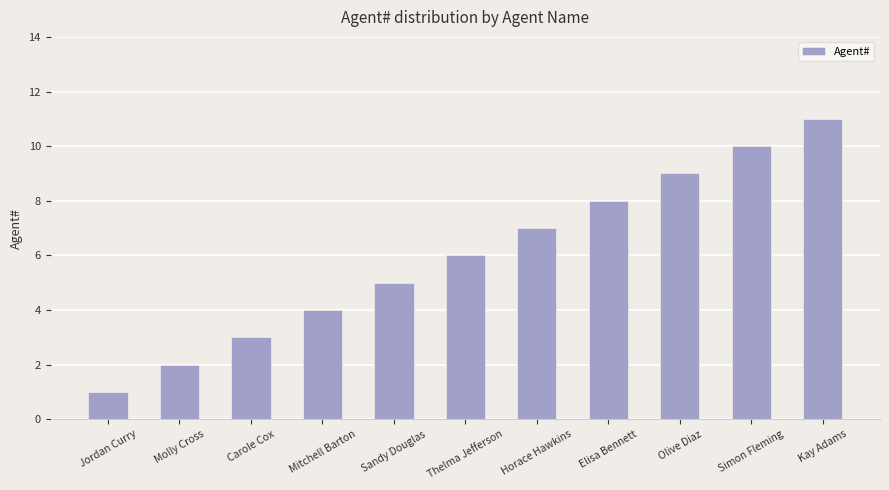

Reading right to left, what are all the values shown in this chart?

Kay Adams=11	Simon Fleming=10	Olive Diaz=9	Elisa Bennett=8	Horace Hawkins=7	Thelma Jefferson=6	Sandy Douglas=5	Mitchell Barton=4	Carole Cox=3	Molly Cross=2	Jordan Curry=1